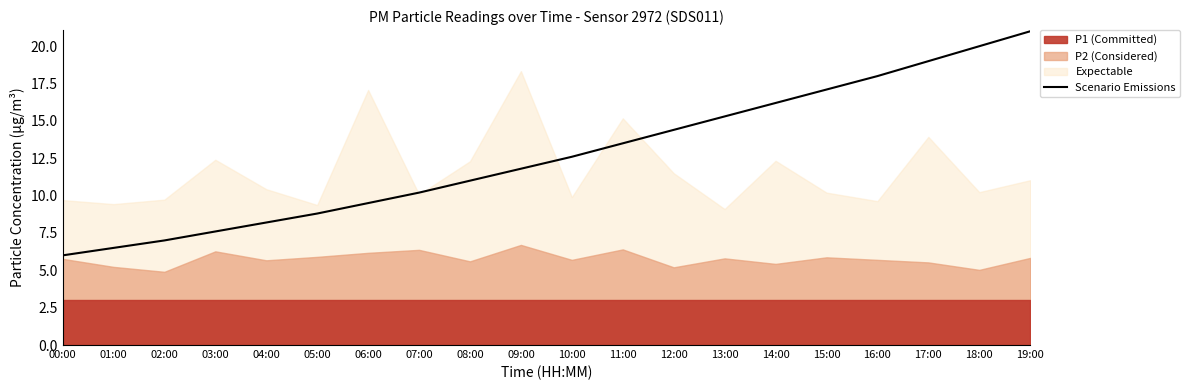

Reading right to left, extract all data points from this chart.

19:00=21.0	18:00=20.0	17:00=19.0	16:00=18.0	15:00=17.1	14:00=16.2	13:00=15.3	12:00=14.4	11:00=13.5	10:00=12.6	09:00=11.8	08:00=11.0	07:00=10.2	06:00=9.5	05:00=8.8	04:00=8.2	03:00=7.6	02:00=7.0	01:00=6.5	00:00=6.0